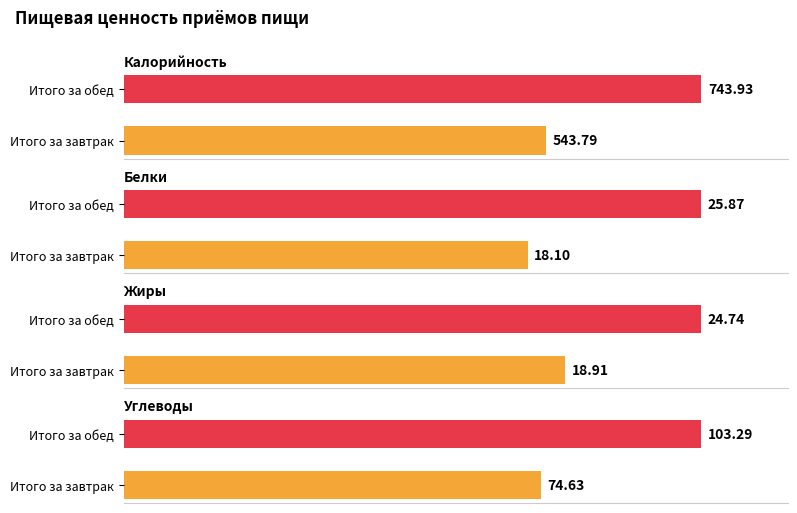

Which category has the lowest value across all series?

Итого за завтрак